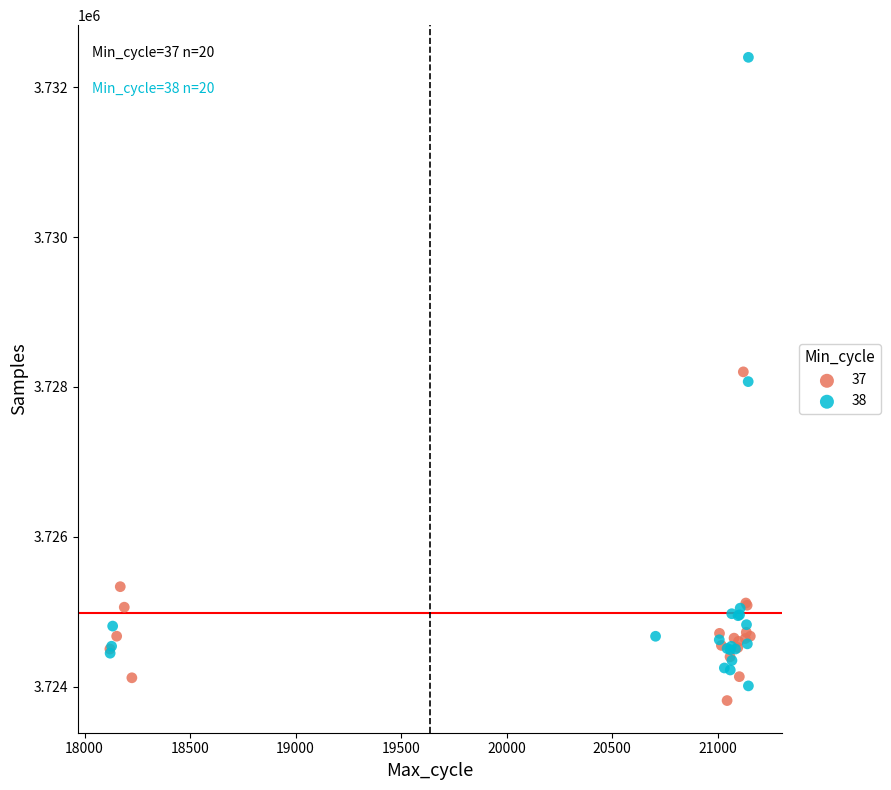

Which series has the largest Y range (max minus min)?

38